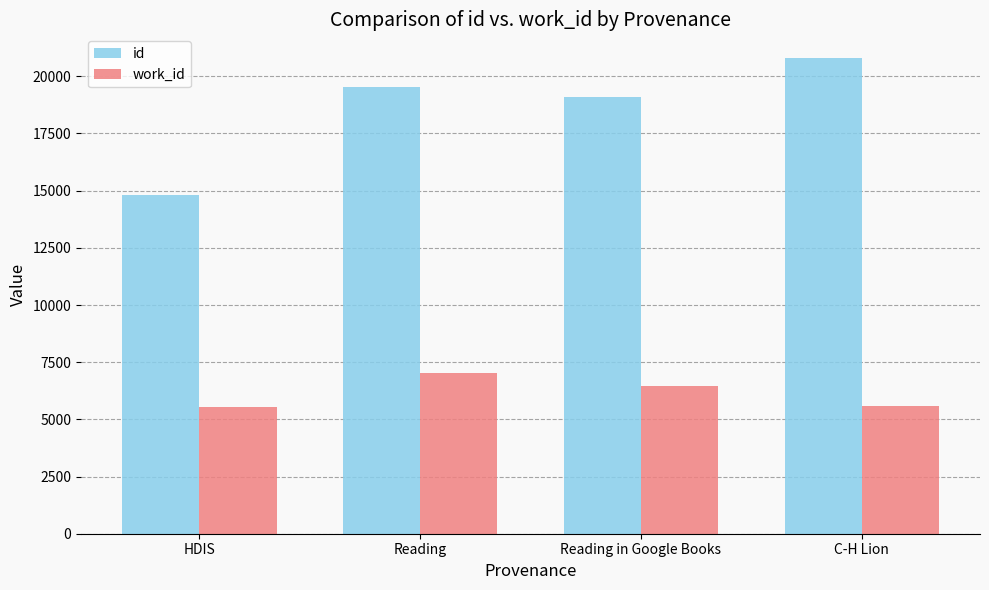

Rank the series at Reading from lowest to highest value.

work_id, id